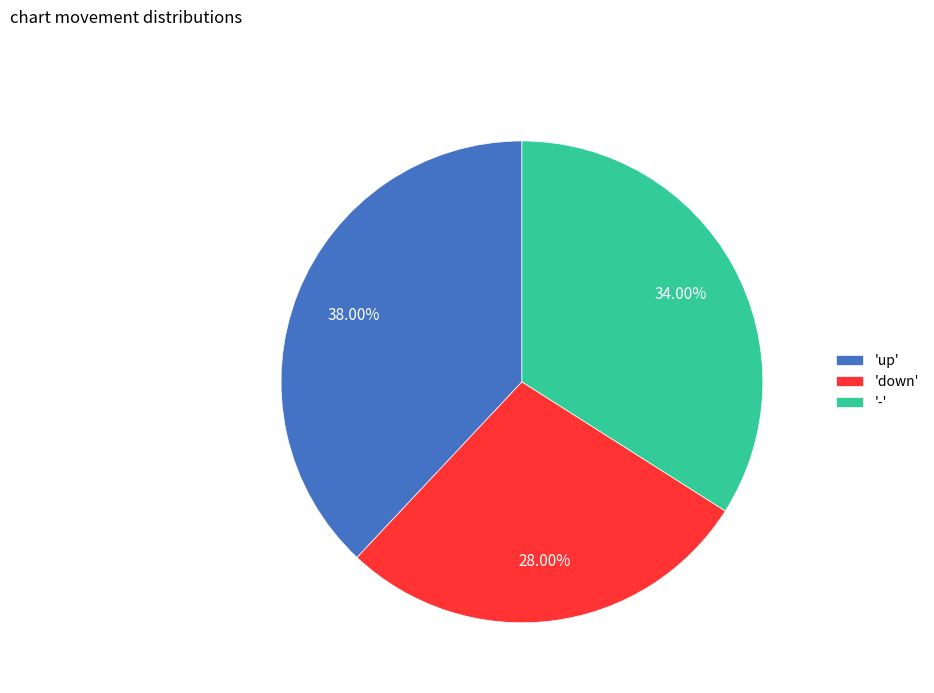

Count the number of slices in the pie.

3